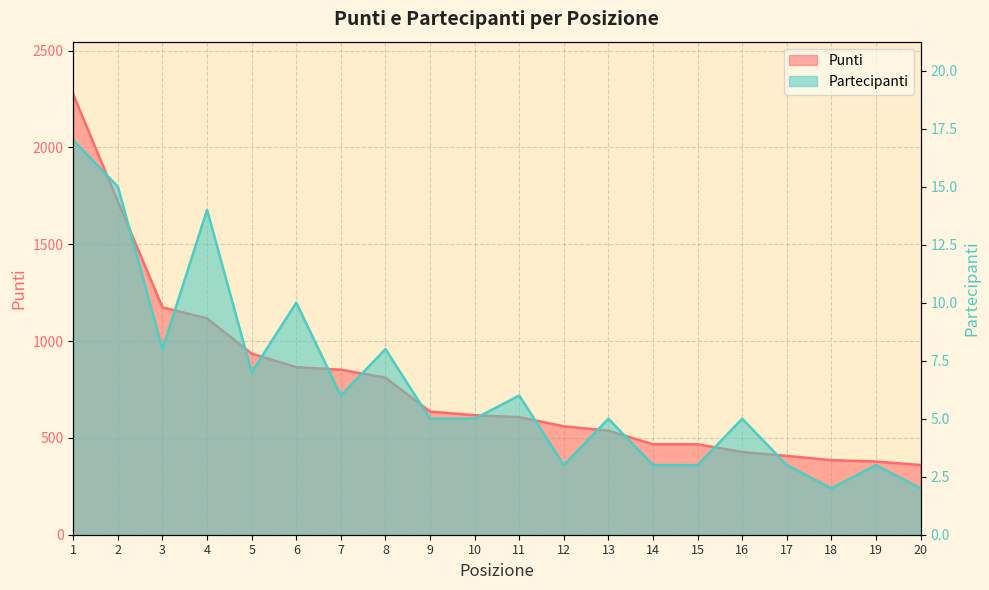

What is the highest value of the Partecipanti series?

17